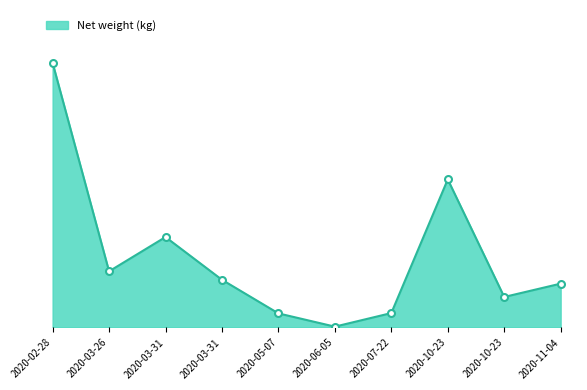

Reading left to right, what are all the values shown in this chart?

2020-02-28=15834.0	2020-03-26=3361.0	2020-03-31=5413.0	2020-03-31=2856.0	2020-05-07=844.0	2020-06-05=51.0	2020-07-22=864.0	2020-10-23=8862.0	2020-10-23=1827.0	2020-11-04=2625.0